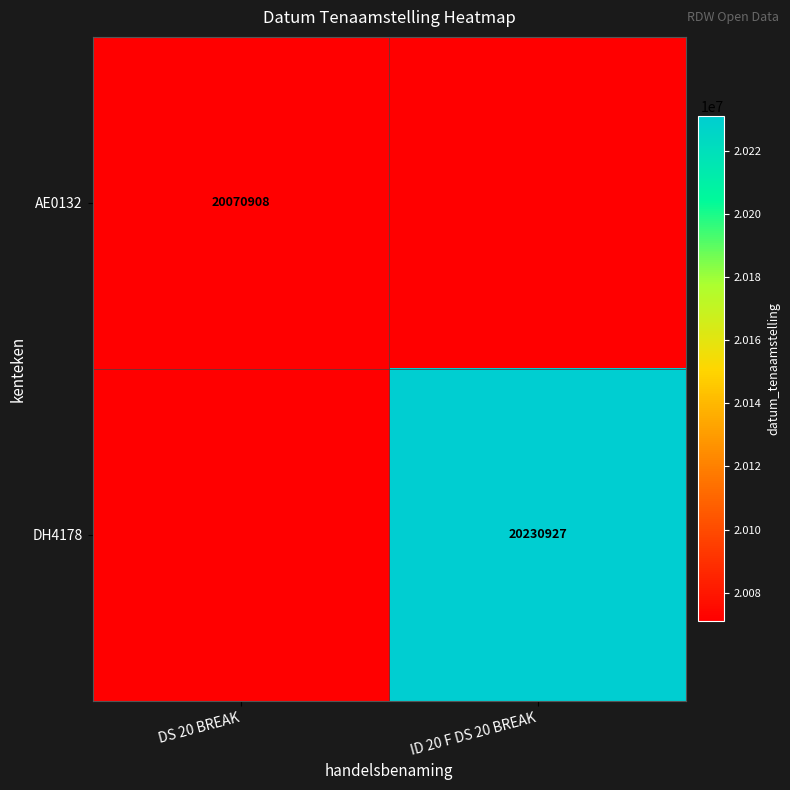

Is it true that AE0132 equals 20070908 at DS 20 BREAK?

True